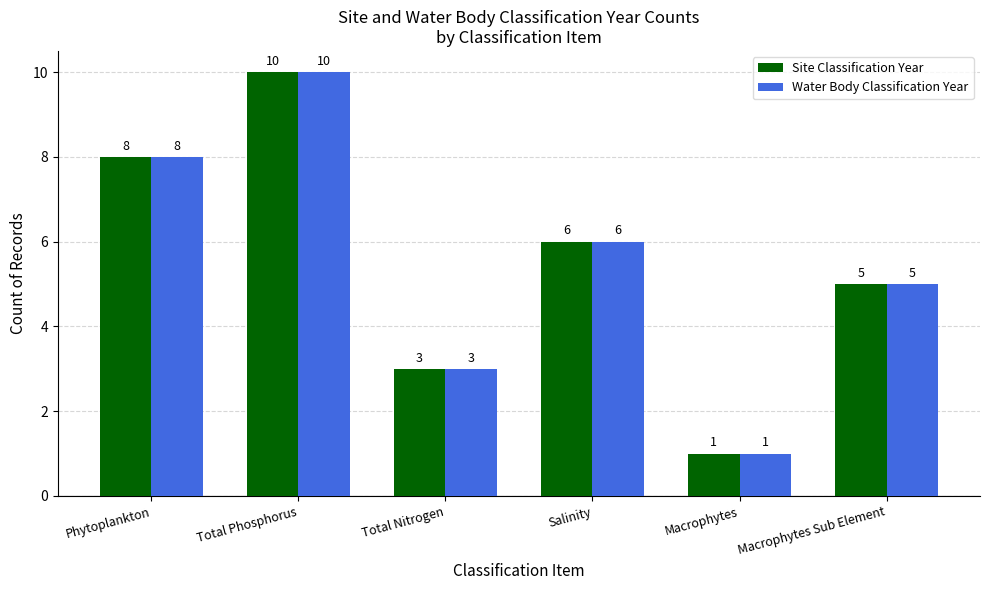

What is the highest value of the Site Classification Year series?

10